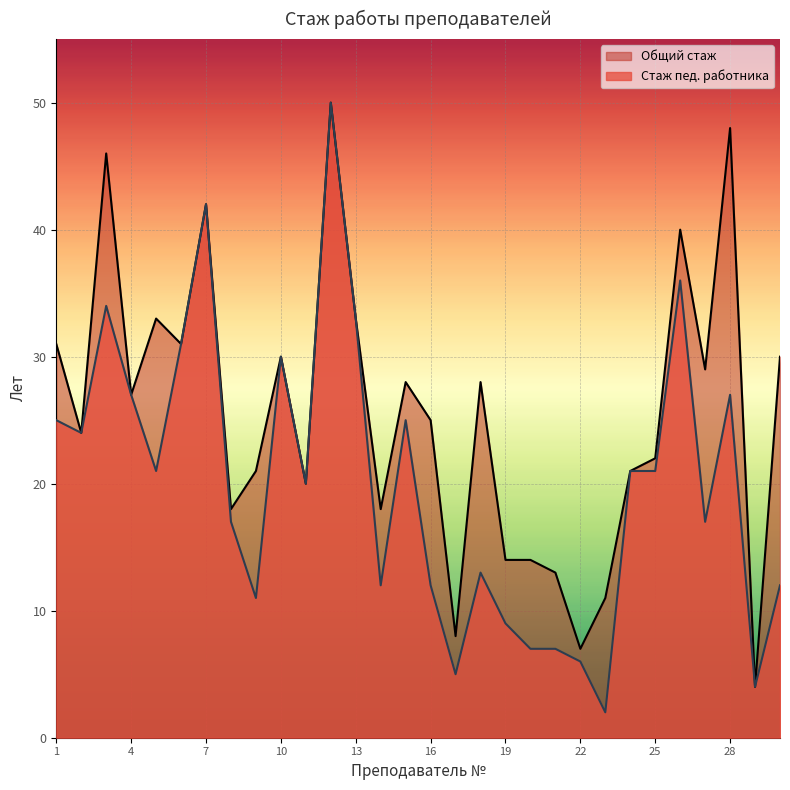

Reading left to right, transcribe all the data shown in this chart.

1=25	2=24	3=34	4=27	5=21	6=31	7=42	8=17	9=11	10=30	11=20	12=50	13=33	14=12	15=25	16=12	17=5	18=13	19=9	20=7	21=7	22=6	23=2	24=21	25=21	26=36	27=17	28=27	29=4	30=12